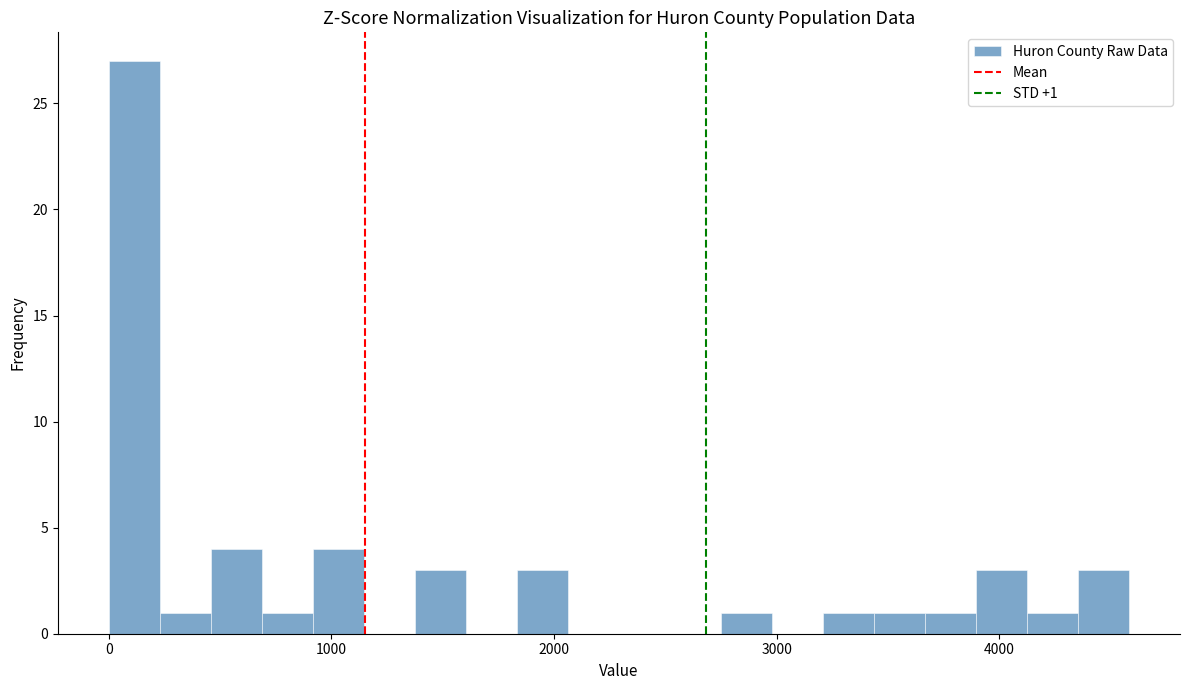

Around what value on the x-axis is the tallest bar? Give the approximate position of its centre, as read against the axis.

100